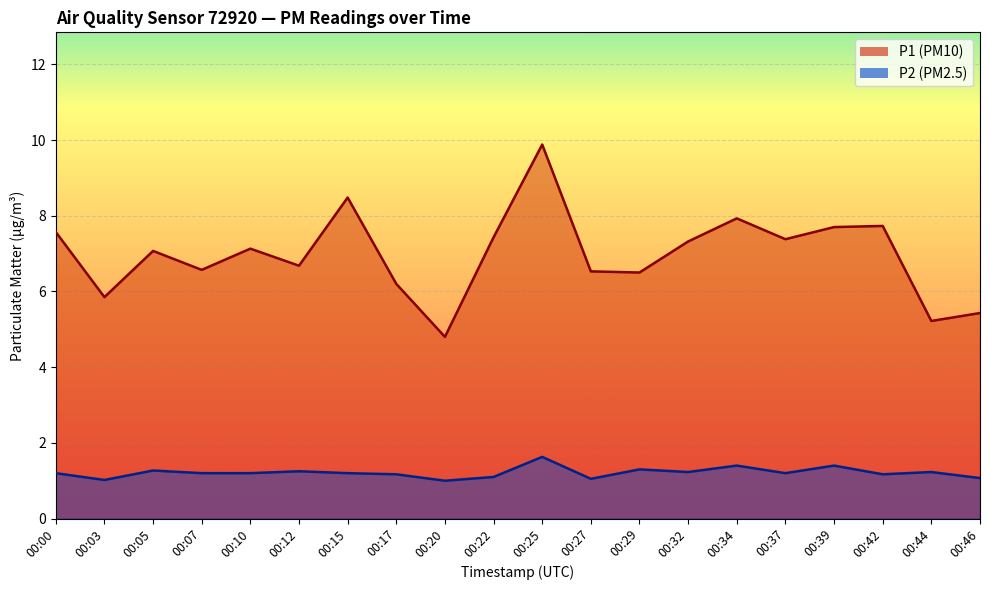

At which category does the chart reach its peak across all series?

00:25